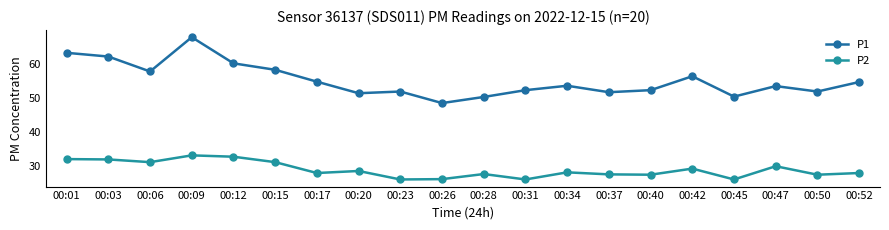

What is the difference between the highest and lowest values at 00:26?

22.4